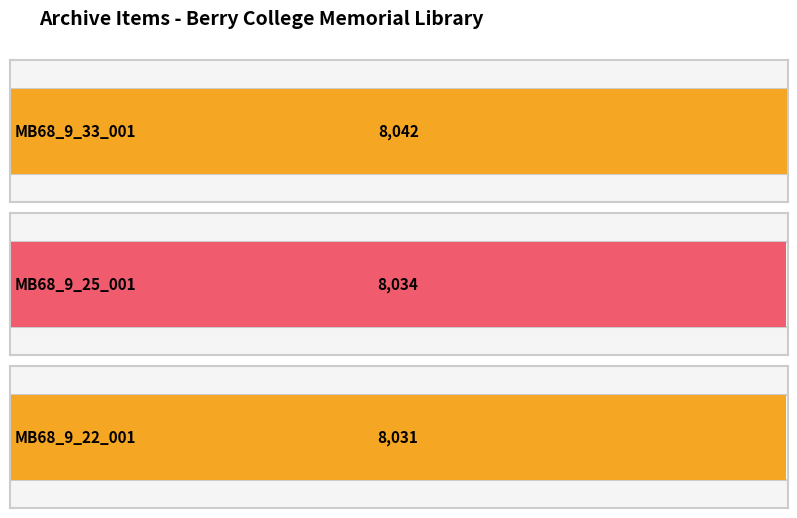

List the labels in order of value, smallest first.

MB68_9_22_001, MB68_9_25_001, MB68_9_33_001